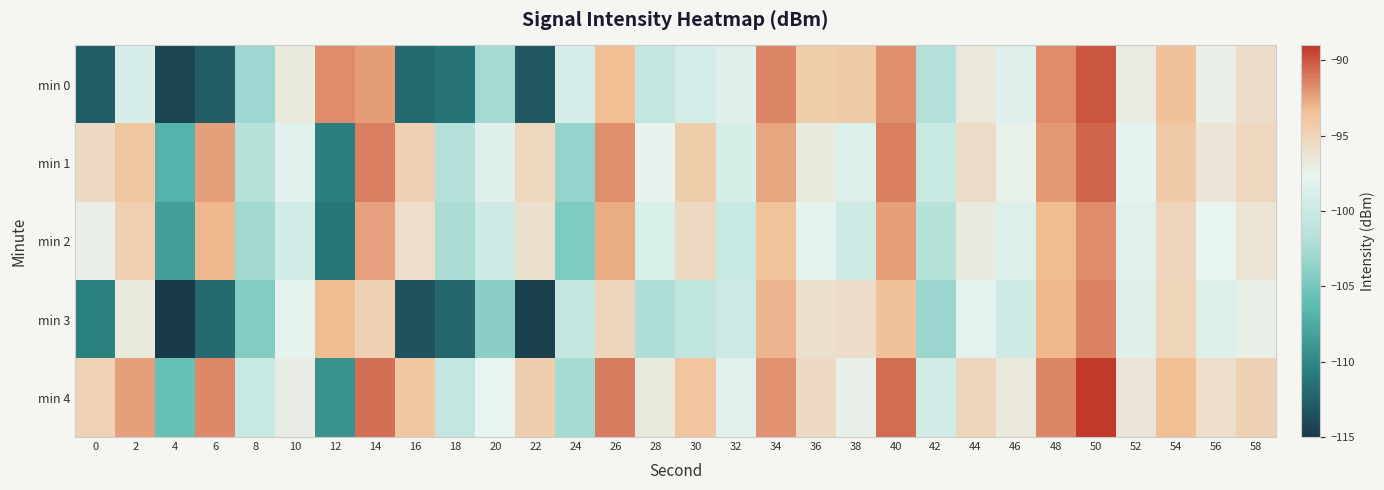

Reading left to right, list all the values displayed in this chart.

min 0: 0=-112.7	2=-99.0	4=-114.3	6=-112.8	8=-102.9	10=-96.7	12=-91.7	14=-92.2	16=-112.0	18=-111.3	20=-102.7	22=-113.1	24=-99.0	26=-93.3	28=-100.5	30=-99.3	32=-98.4	34=-91.5	36=-94.4	38=-94.1	40=-91.8	42=-101.8	44=-96.6	46=-98.4	48=-91.6	50=-89.9	52=-97.0	54=-93.5	56=-97.2	58=-95.8
min 1: 0=-95.5	2=-93.8	4=-106.9	6=-92.3	8=-101.5	10=-98.2	12=-110.6	14=-91.3	16=-94.7	18=-101.7	20=-98.5	22=-95.2	24=-103.4	26=-91.8	28=-97.6	30=-94.3	32=-99.1	34=-92.5	36=-96.8	38=-98.7	40=-91.3	42=-100.2	44=-95.7	46=-97.4	48=-92.1	50=-90.5	52=-97.8	54=-94.1	56=-96.5	58=-95.3
min 2: 0=-97.2	2=-94.6	4=-108.3	6=-93.1	8=-102.8	10=-99.5	12=-111.2	14=-92.4	16=-95.9	18=-102.3	20=-99.7	22=-96.1	24=-104.5	26=-92.7	28=-98.9	30=-95.4	32=-100.2	34=-93.6	36=-97.9	38=-99.8	40=-92.3	42=-101.5	44=-96.9	46=-98.6	48=-93.2	50=-91.7	52=-98.3	54=-95.1	56=-97.7	58=-96.4
min 3: 0=-110.5	2=-96.8	4=-115.1	6=-111.9	8=-104.3	10=-97.9	12=-93.2	14=-94.7	16=-113.4	18=-112.1	20=-104.0	22=-114.5	24=-100.3	26=-95.1	28=-102.2	30=-100.7	32=-99.9	34=-93.0	36=-96.1	38=-95.8	40=-93.4	42=-103.2	44=-98.1	46=-99.7	48=-93.1	50=-91.4	52=-98.4	54=-95.0	56=-98.6	58=-97.2
min 4: 0=-94.8	2=-92.3	4=-105.7	6=-91.6	8=-100.2	10=-97.1	12=-109.3	14=-90.8	16=-93.9	18=-100.5	20=-97.7	22=-94.5	24=-102.6	26=-91.2	28=-96.8	30=-93.7	32=-98.3	34=-91.9	36=-95.6	38=-97.3	40=-90.7	42=-99.5	44=-95.1	46=-96.7	48=-91.5	50=-89.1	52=-96.5	54=-93.3	56=-95.9	58=-94.7